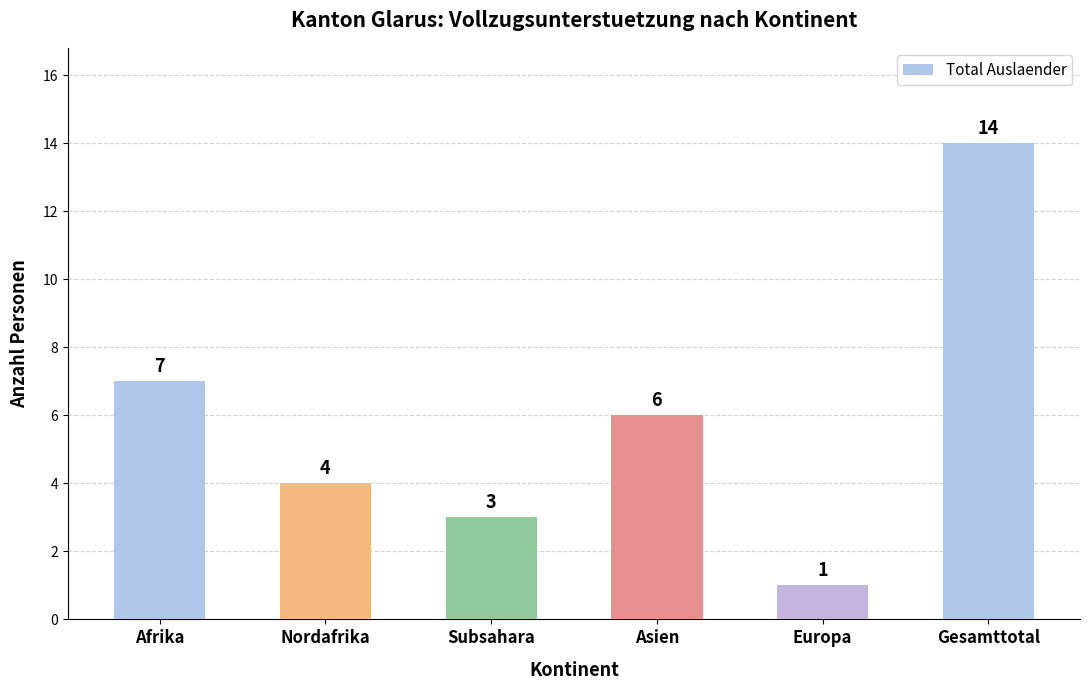

Is it true that the value at Subsahara is 5?

False